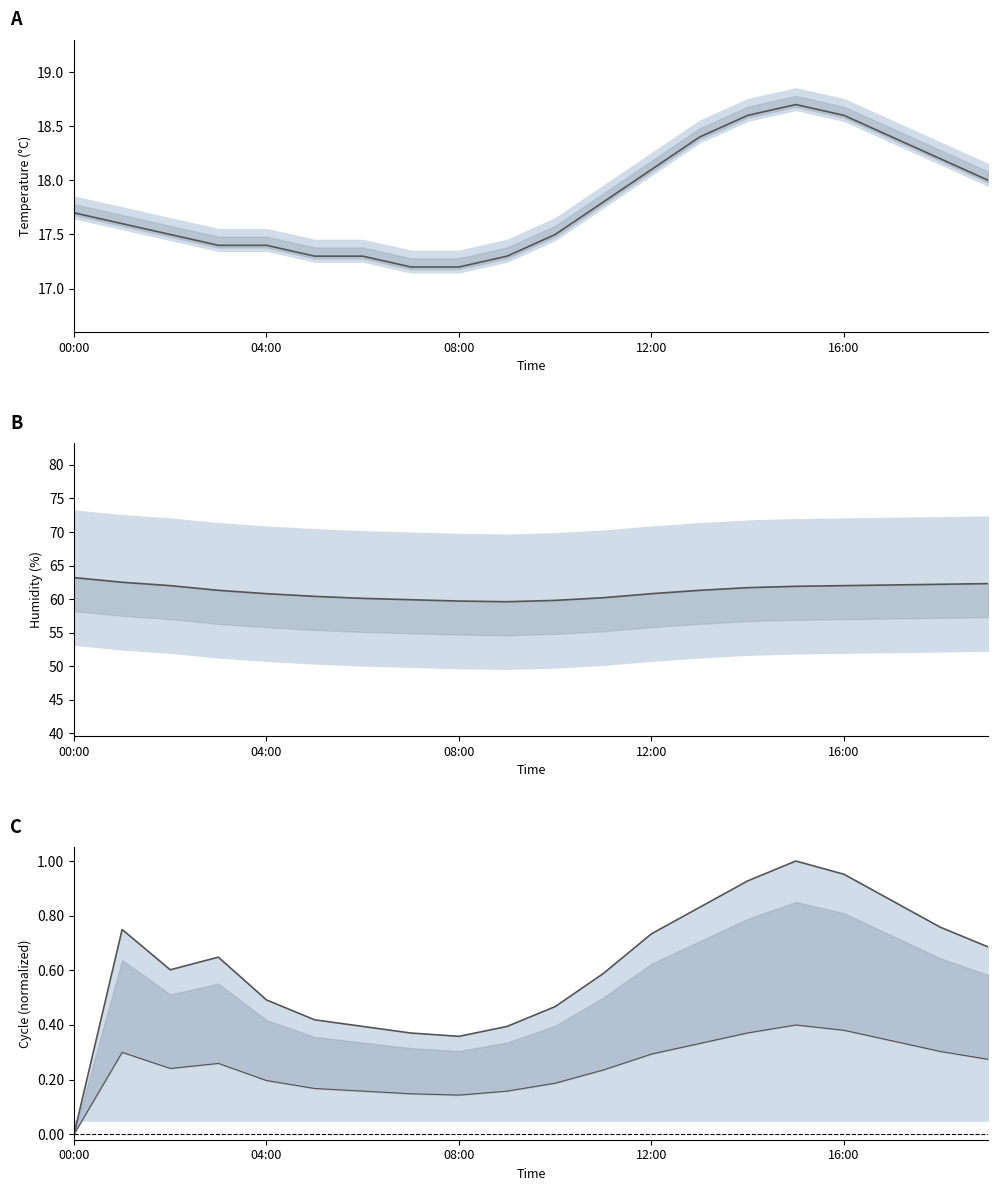

How many categories are shown in the chart?

20